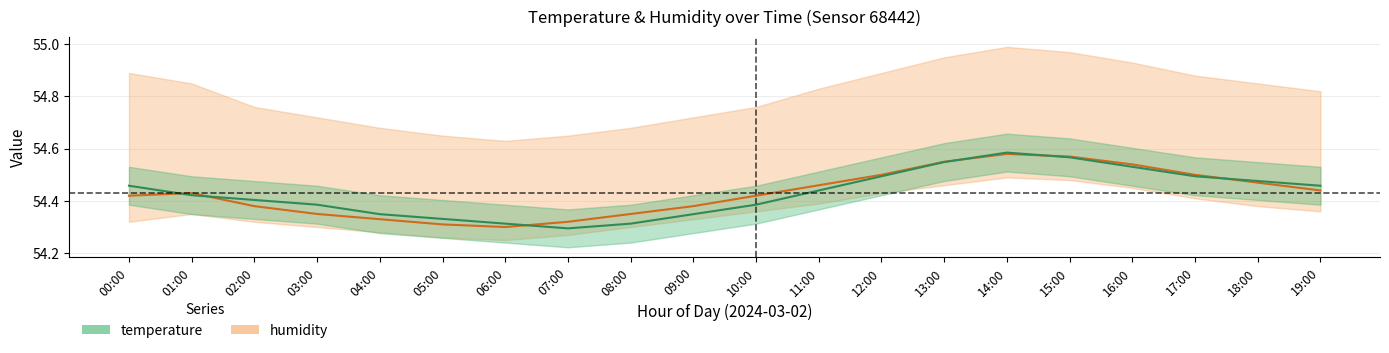

Rank the series by their maximum value, from highest to lowest.

temperature, humidity